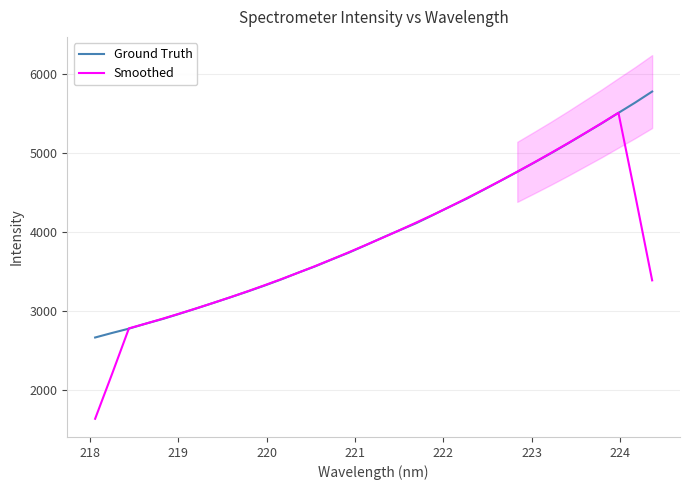

Does the chart display data point markers on the line(s)?

No